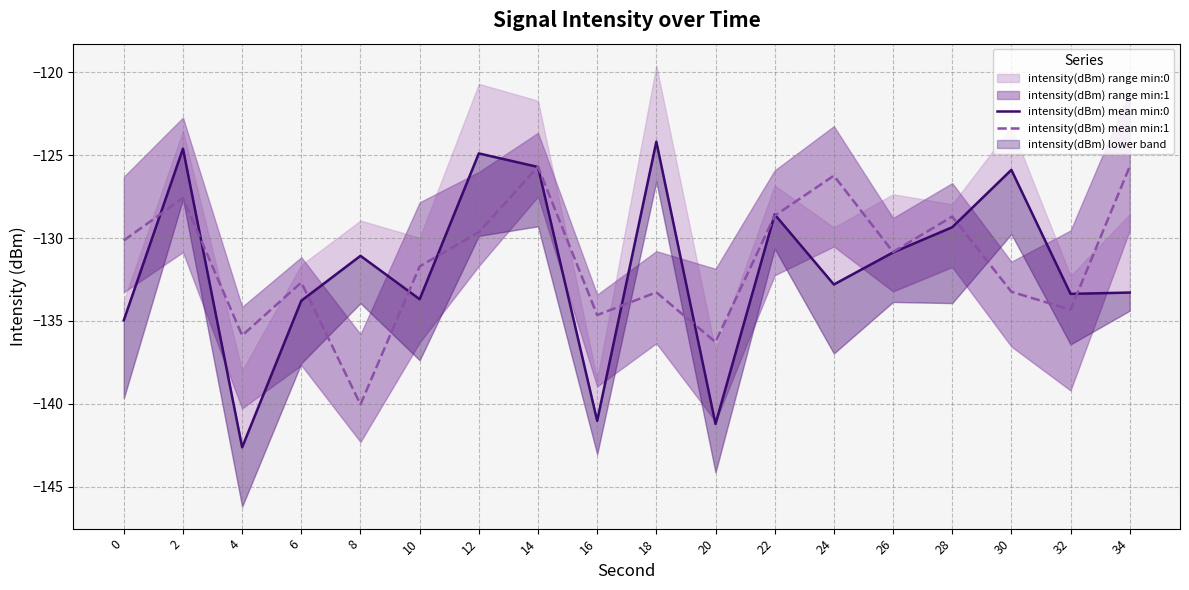

Read the intensity(dBm) mean min:0 value at 14.

-125.7